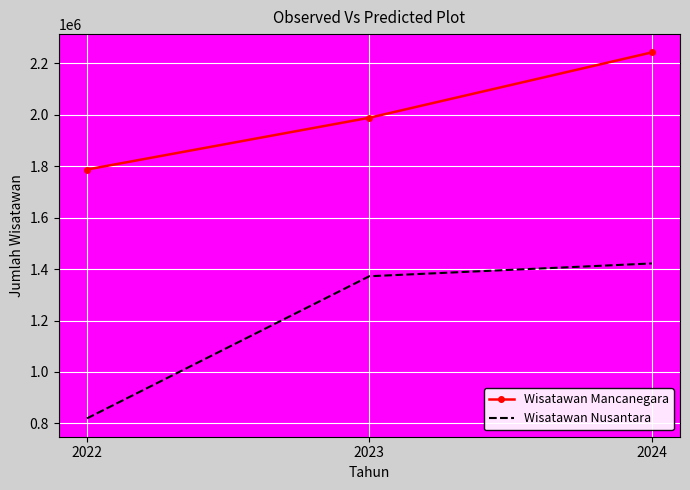

How many Wisatawan Mancanegara values are between 1787130 and 2242540?

3